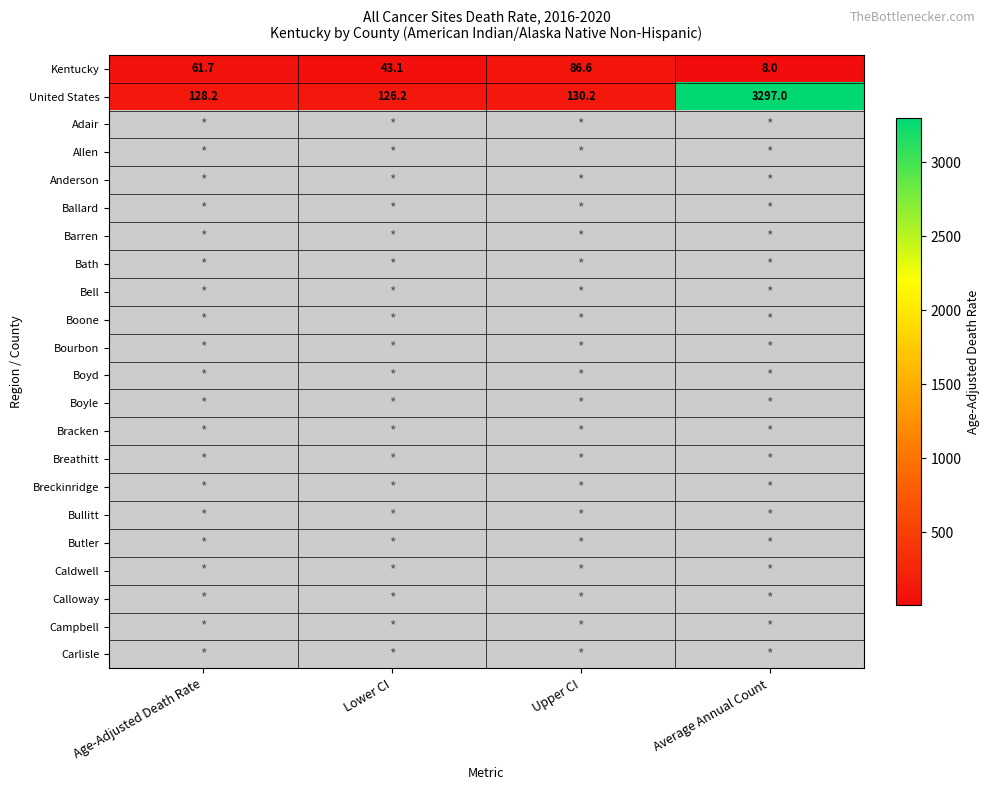

What is the minimum value shown in the chart?

8.0